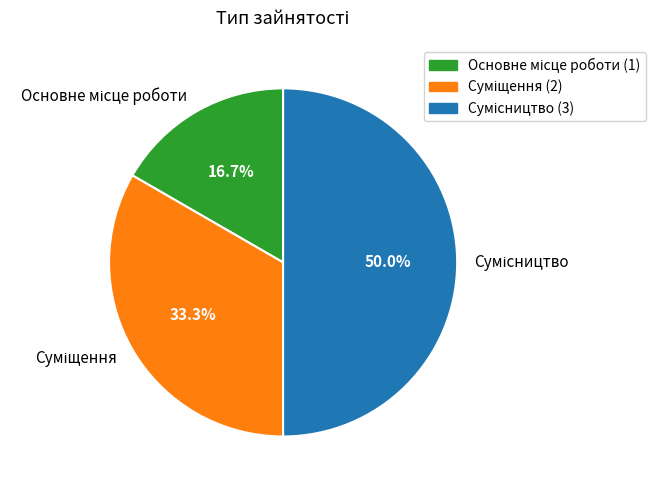

Which slice is the smallest?

Основне місце роботи